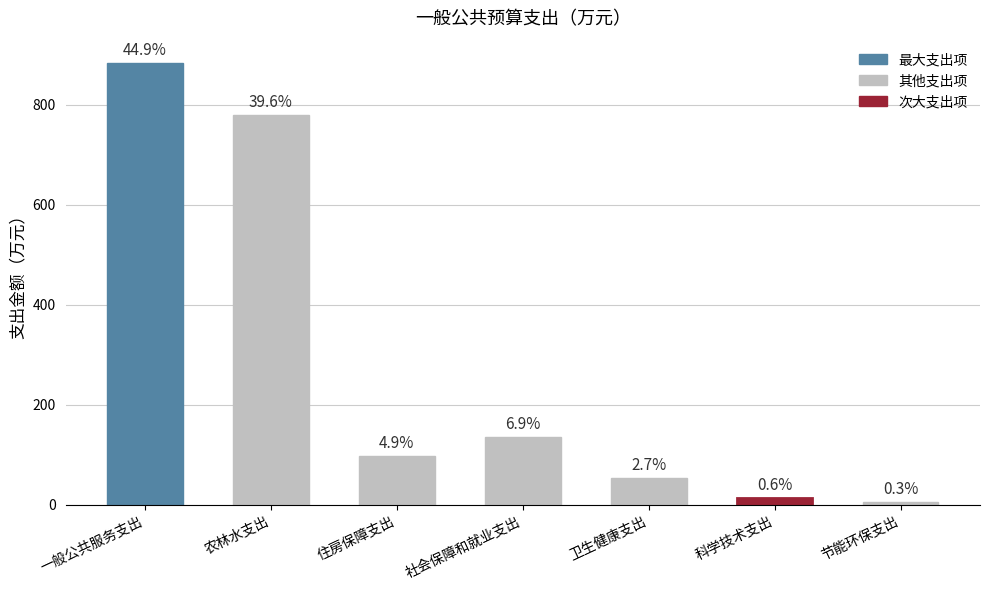

Between 住房保障支出 and 科学技术支出, which is larger?

住房保障支出